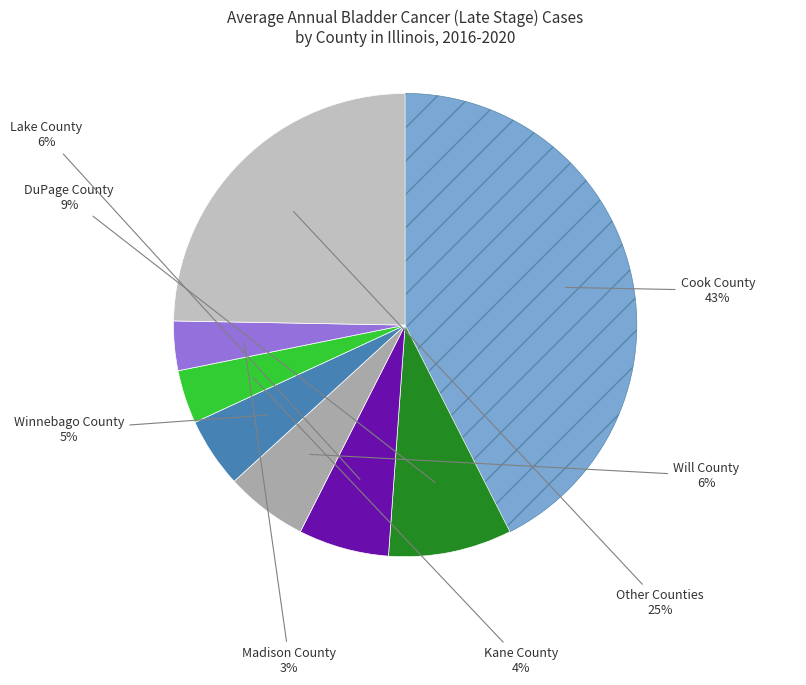

Count the number of slices in the pie.

8